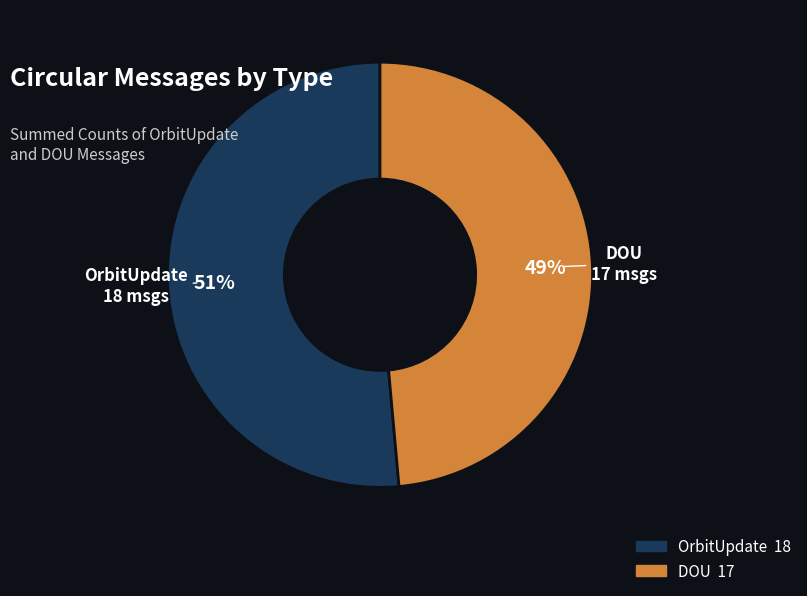

To the nearest percent, what is the average slice percentage?

50%